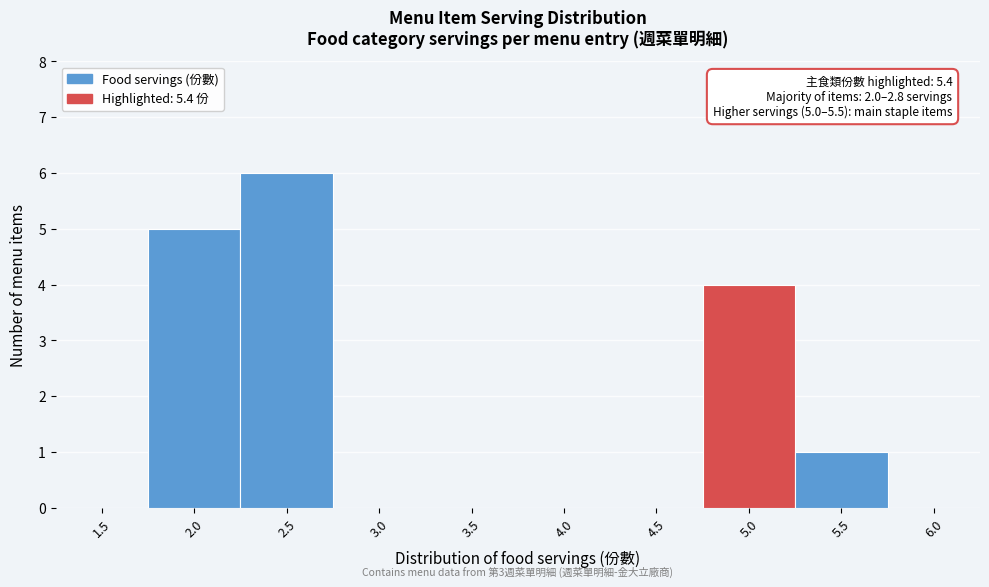

Reading left to right, extract all data points from this chart.

1.5=0	2.0=5	2.5=6	3.0=0	3.5=0	4.0=0	4.5=0	5.0=4	5.5=1	6.0=0